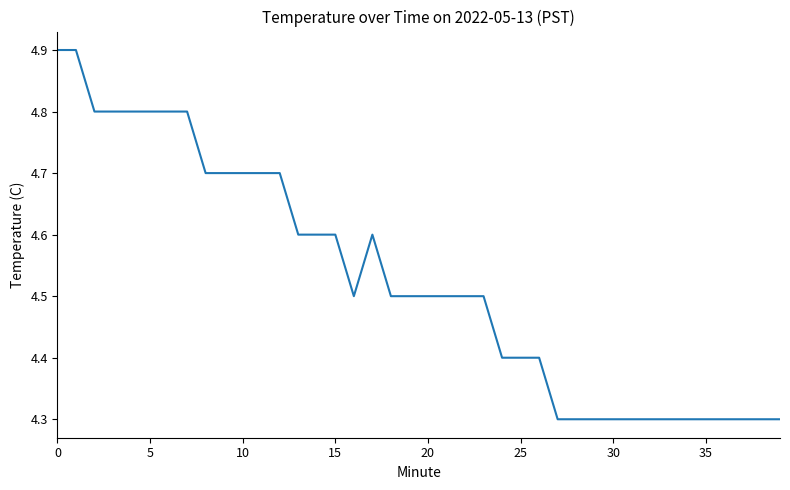

Reading left to right, extract all data points from this chart.

4.9	4.9	4.8	4.8	4.8	4.8	4.8	4.8	4.7	4.7	4.7	4.7	4.7	4.6	4.6	4.6	4.5	4.6	4.5	4.5	4.5	4.5	4.5	4.5	4.4	4.4	4.4	4.3	4.3	4.3	4.3	4.3	4.3	4.3	4.3	4.3	4.3	4.3	4.3	4.3